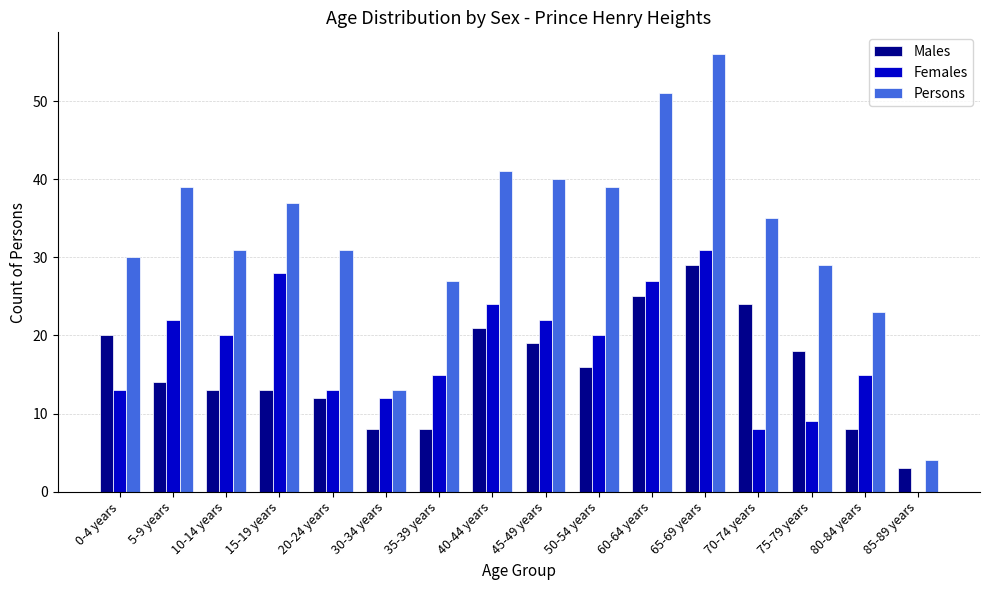

How many groups of bars are there?

16